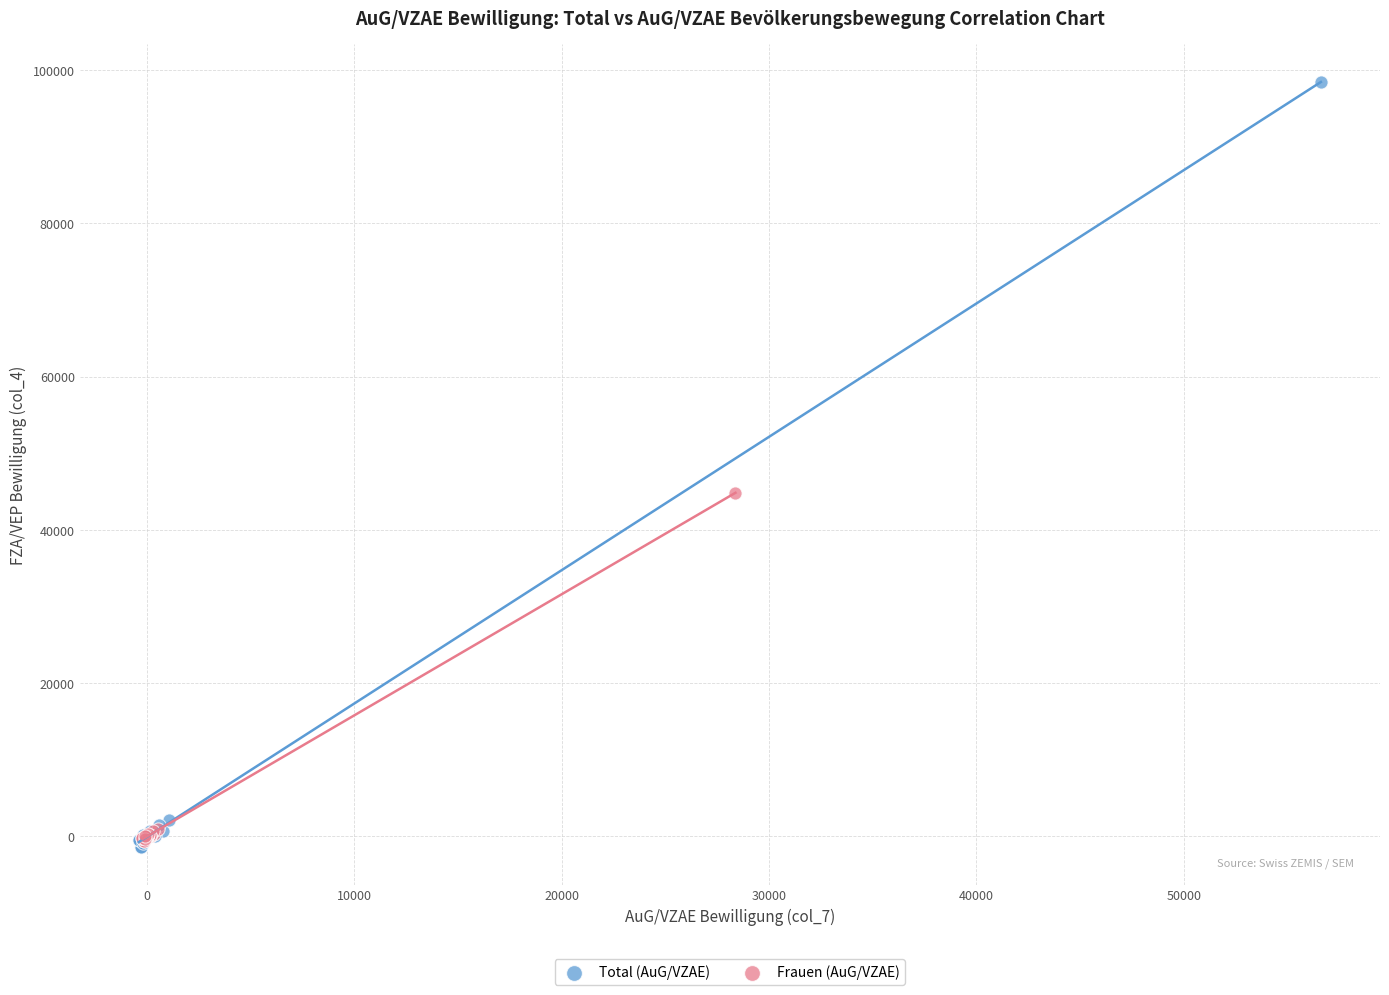

Which series has the widest spread of Y values?

Total (AuG/VZAE)